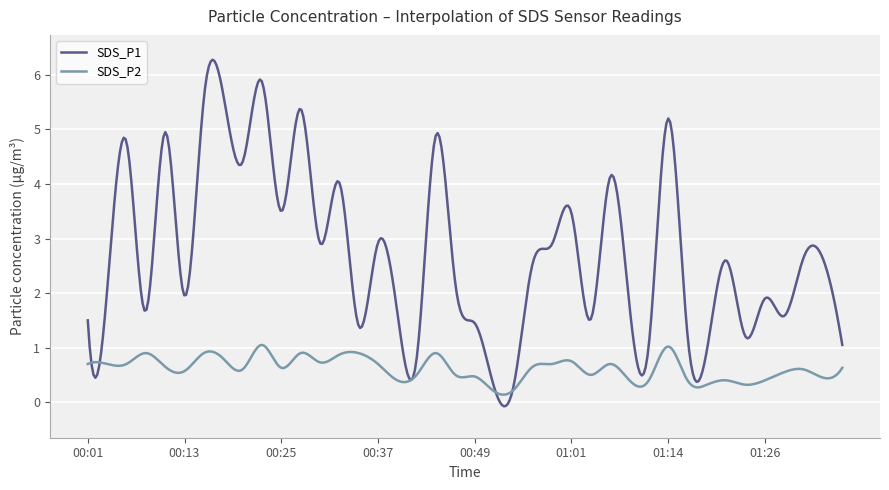

Rank the series by their maximum value, from highest to lowest.

SDS_P1, SDS_P2